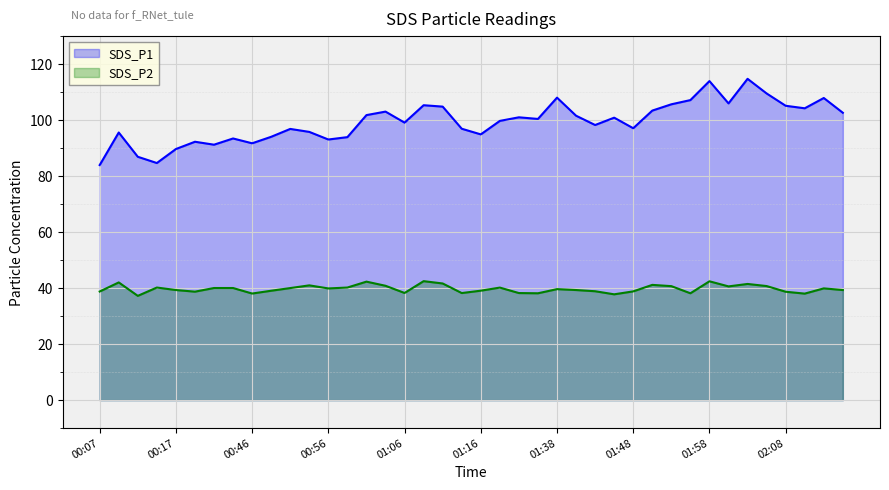

True or false: SDS_P1 and SDS_P2 cross at least once.

False